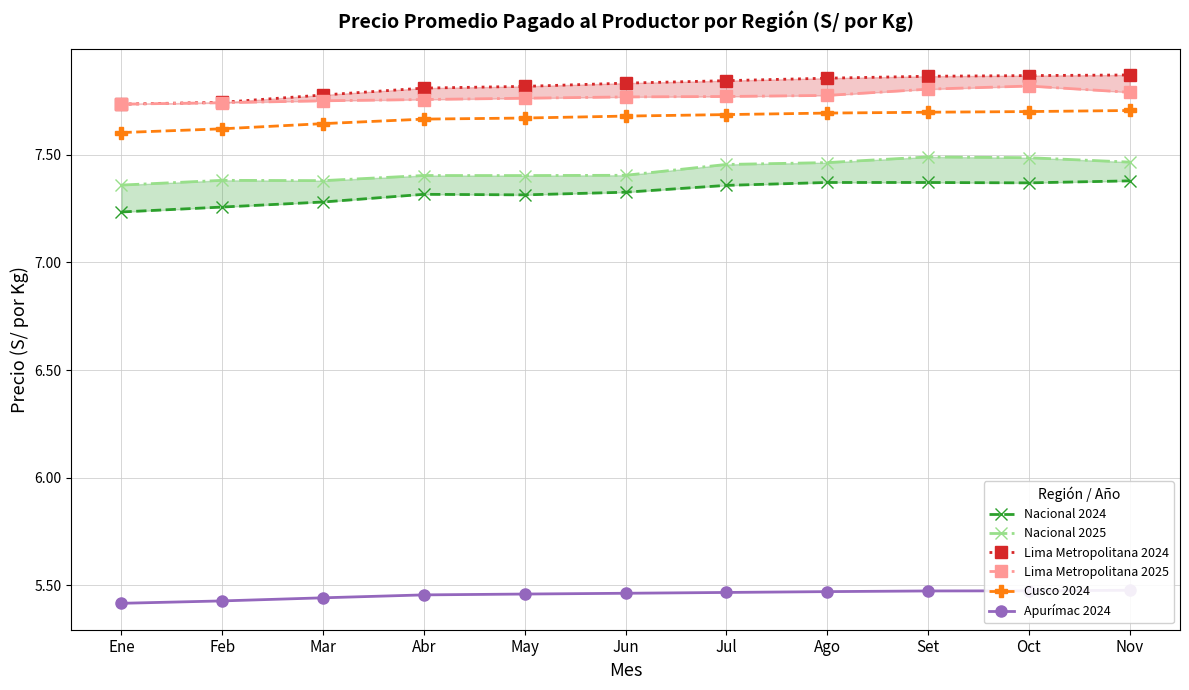

Is this an area chart (filled region under the line)?

No